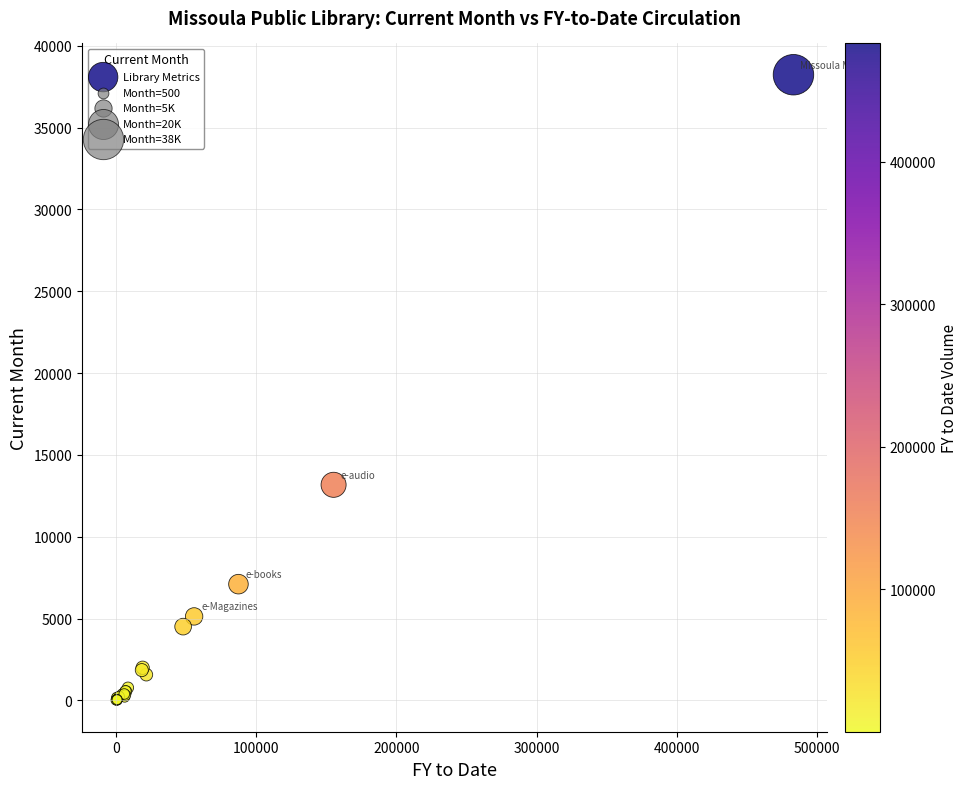

What Y value in the scatter plot is closest to 19115?

13175